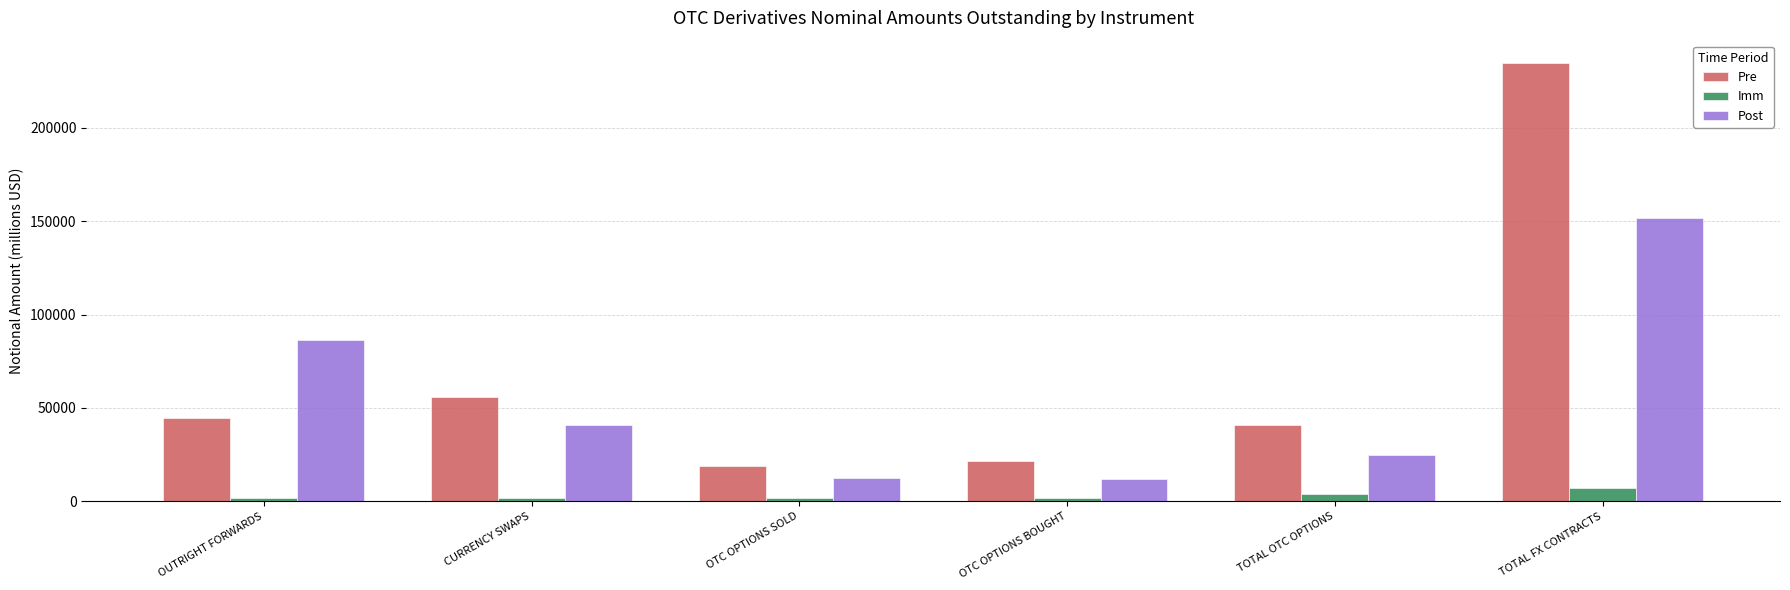

Where is Post nearest to the value 81869?

OUTRIGHT FORWARDS